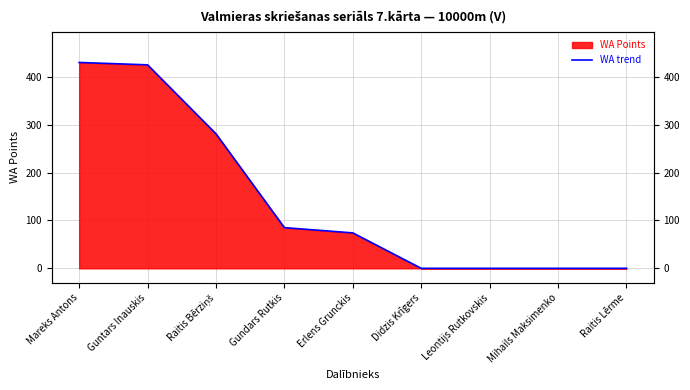

What is the difference between the second highest and minimum values?

425